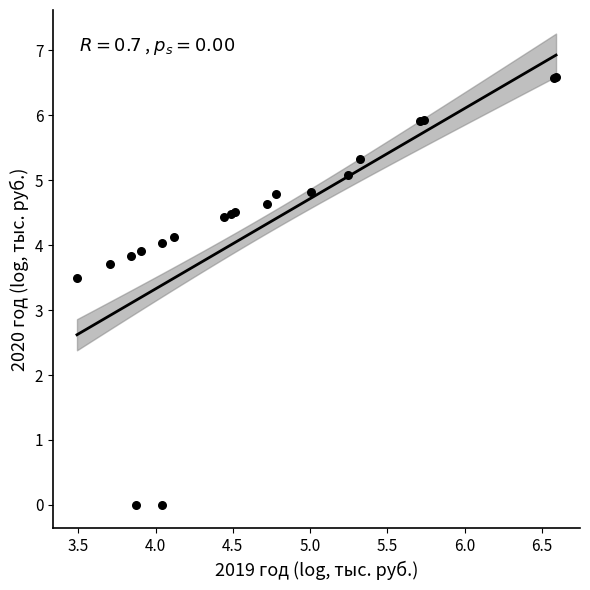

What Y value in the scatter plot is closest to 3?

3.5